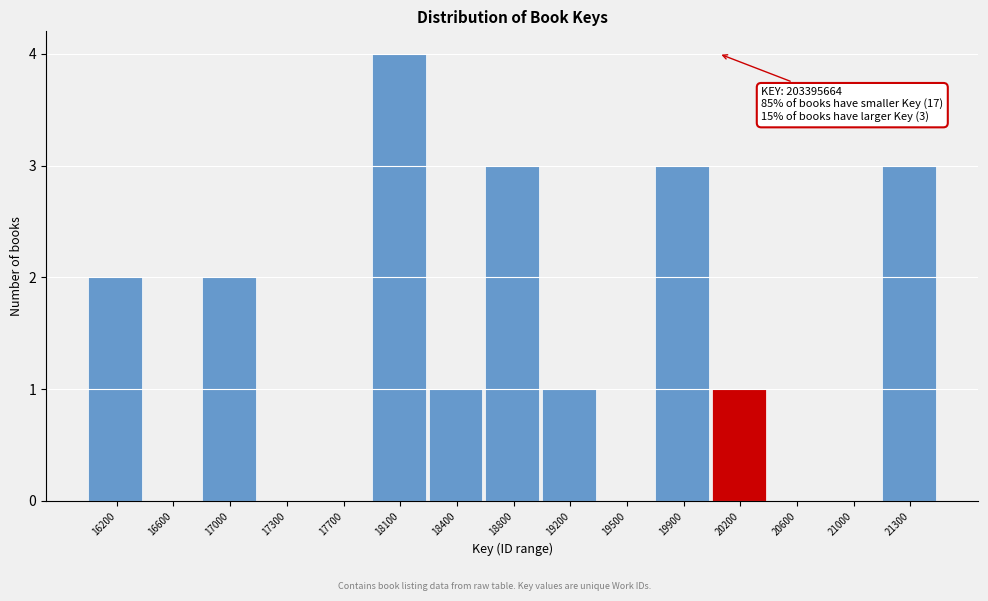

Reading right to left, list all the values displayed in this chart.

21300=3	21000=0	20600=0	20200=1	19900=3	19500=0	19200=1	18800=3	18400=1	18100=4	17700=0	17300=0	17000=2	16600=0	16200=2